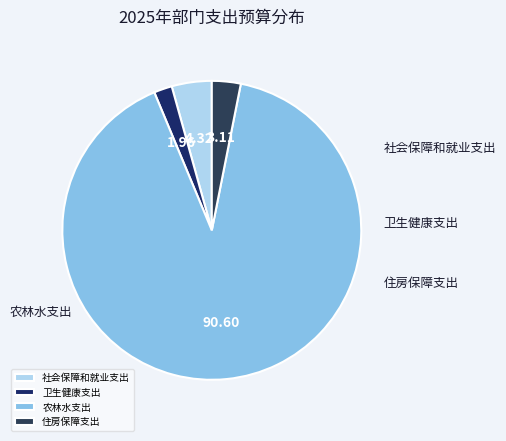

Is it true that 住房保障支出 is 1% of the pie?

False